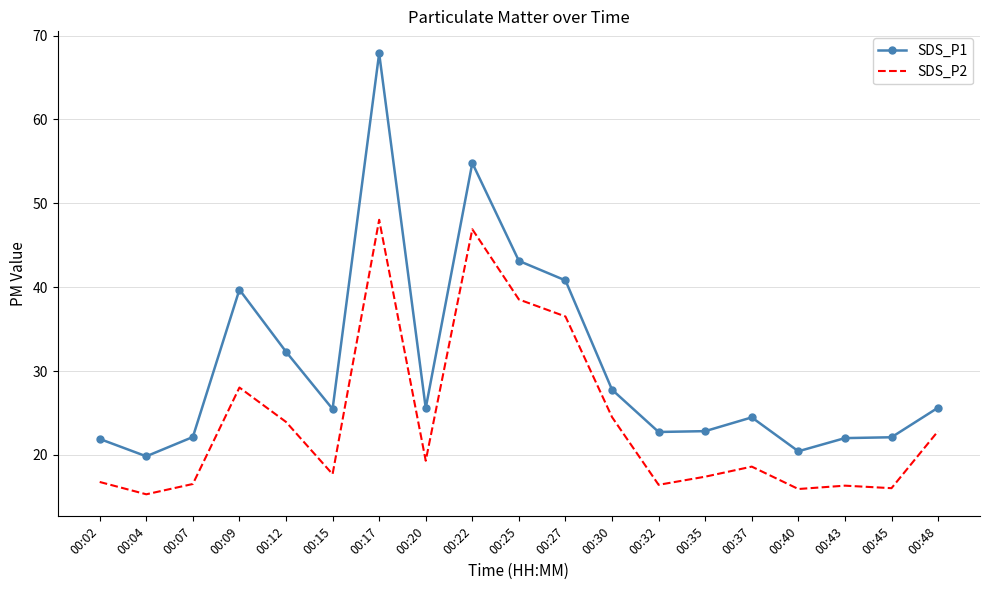

At how many categories does at least one series exceed 34?

5